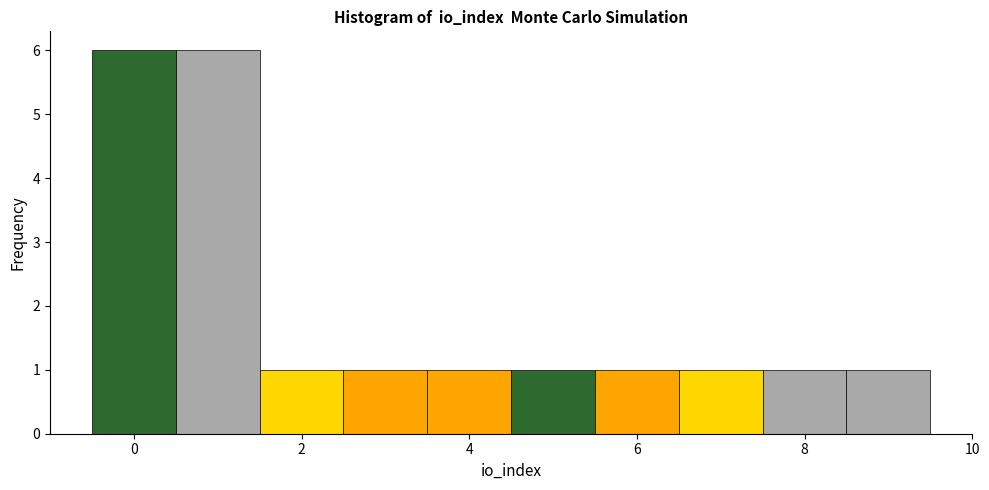

Reading left to right, list every bar in this chart as the range it spans on the x-axis followed by its height. Neither the bar edges nor the heights are printed on the chart, so give them approximately, as read against the axes.

-0.5 to 0.5: 6
0.5 to 1.5: 6
1.5 to 2.5: 1
2.5 to 3.5: 1
3.5 to 4.5: 1
4.5 to 5.5: 1
5.5 to 6.5: 1
6.5 to 7.5: 1
7.5 to 8.5: 1
8.5 to 9.5: 1